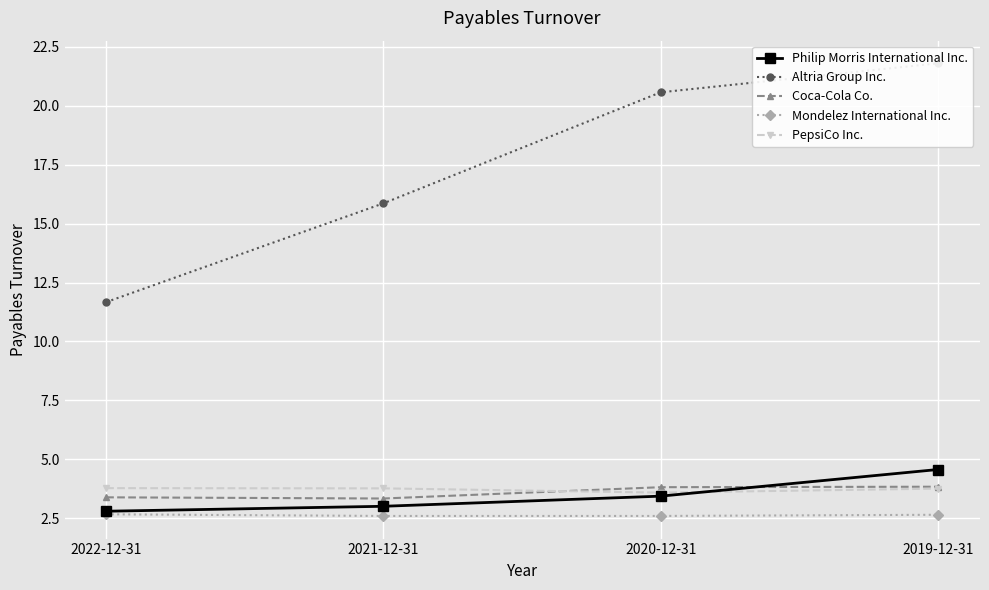

True or false: Mondelez International Inc. and Altria Group Inc. intersect in this chart.

False